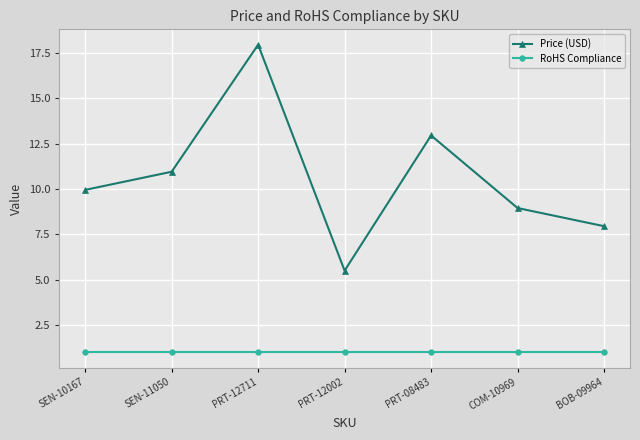

What are all the series names shown in the legend?

Price (USD), RoHS Compliance